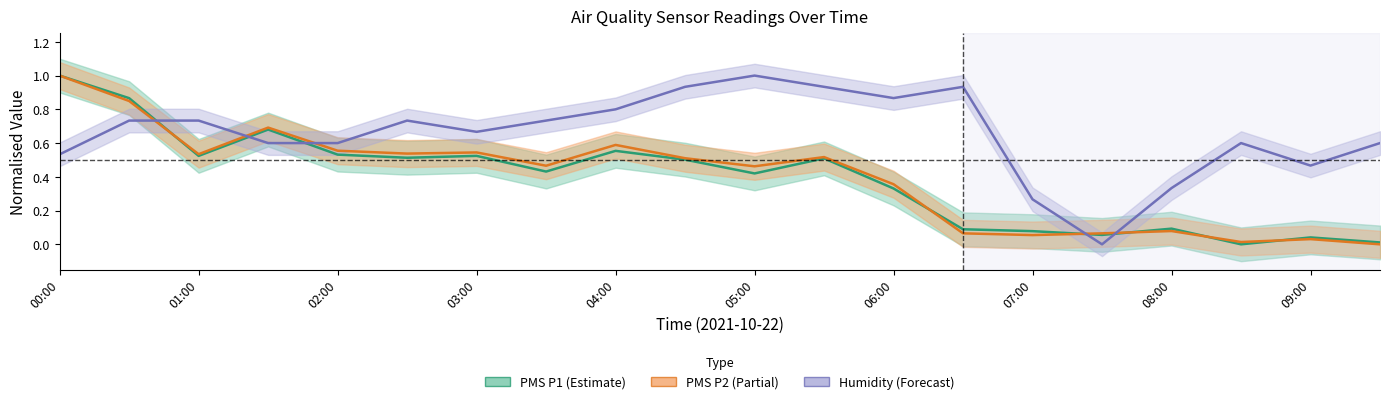

At which label does PMS P2 reach its minimum?

19